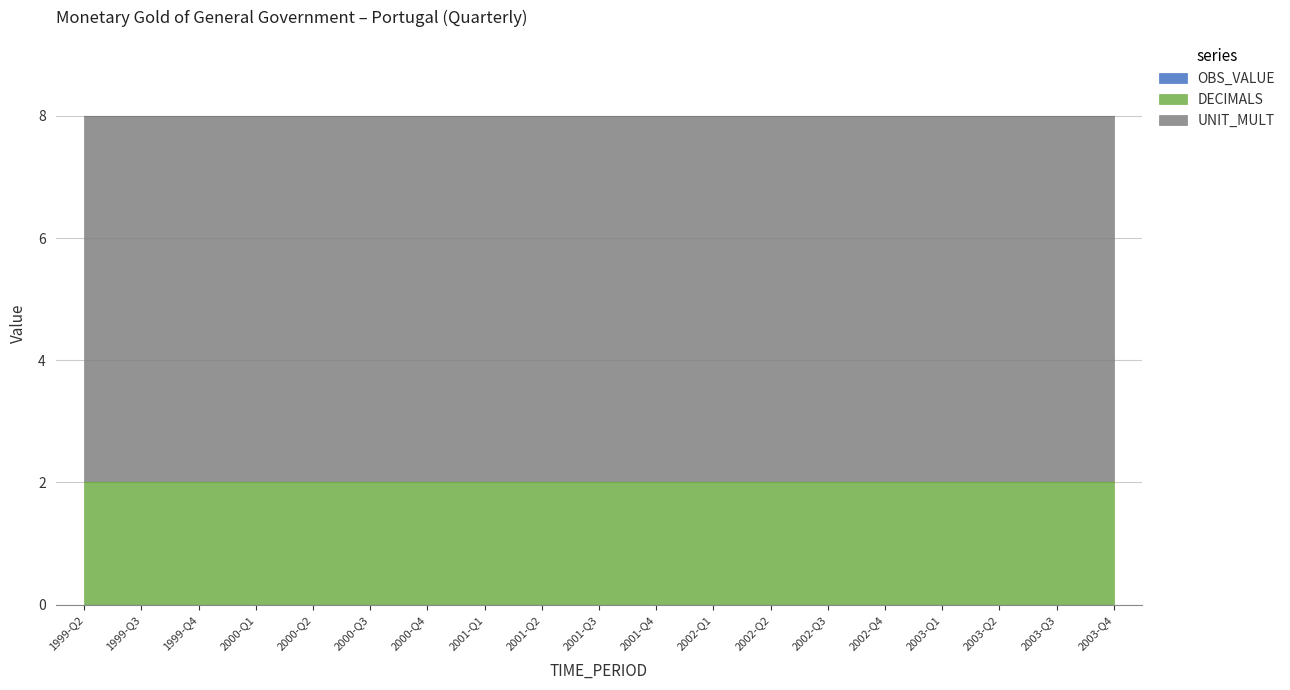

Which series changed the most between 1999-Q2 and 2001-Q1?

OBS_VALUE